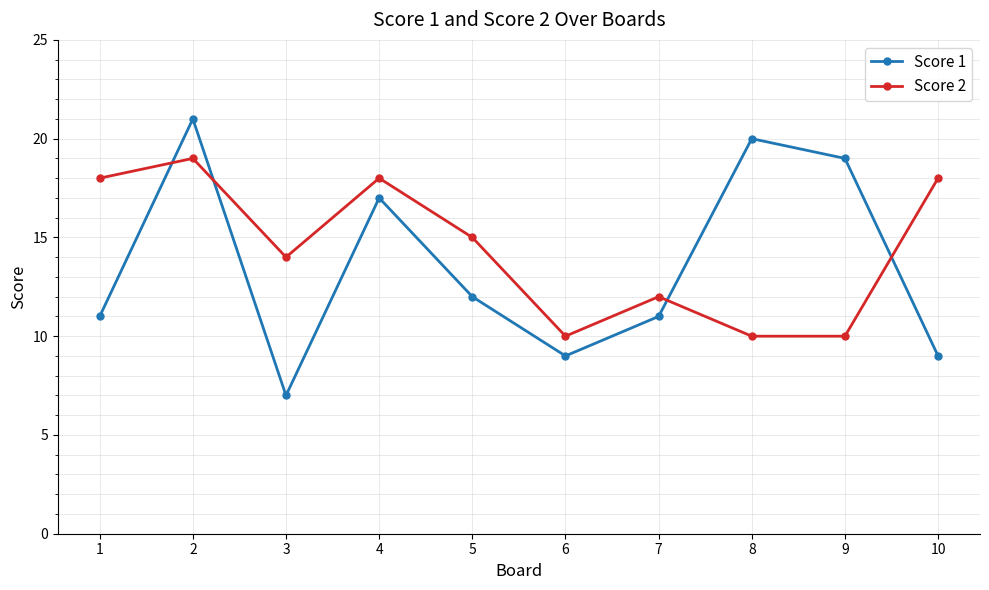

What is the value of the Score 2 point at the 7th from the left?

12